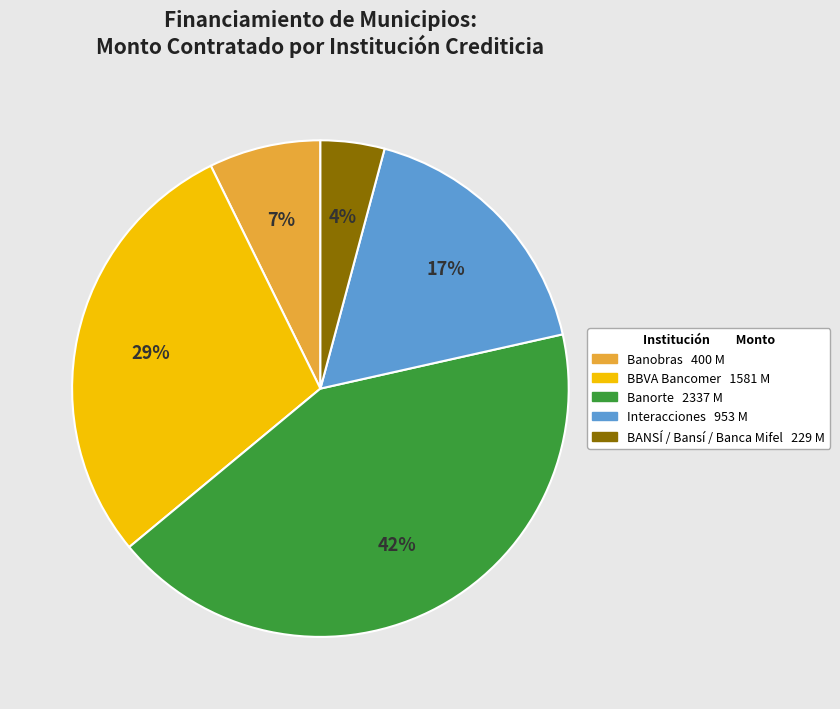

Is there a majority slice in this chart?

No